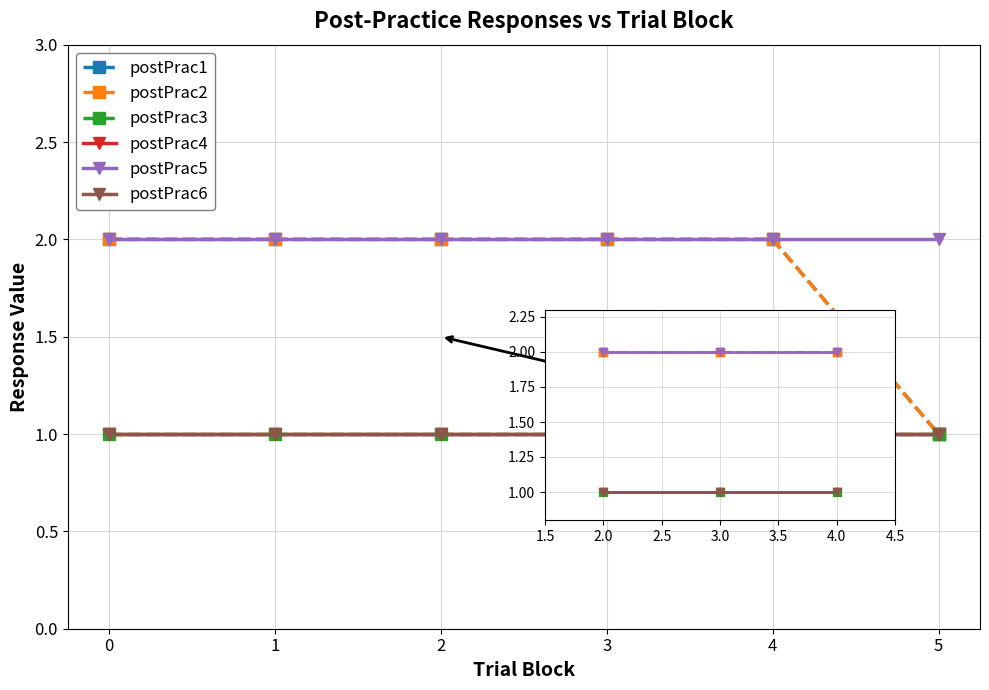

Rank the series at 2.0 from highest to lowest value.

postPrac1, postPrac2, postPrac5, postPrac3, postPrac4, postPrac6